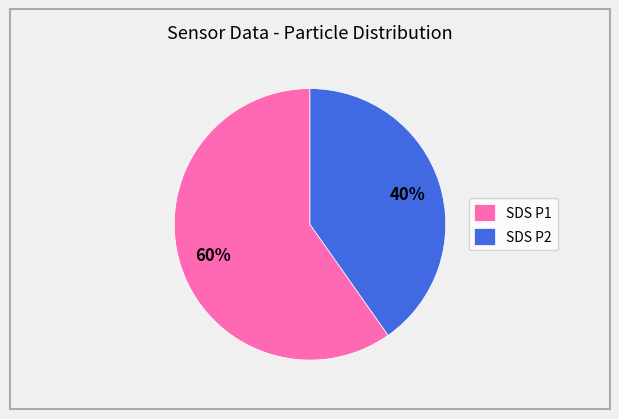

Is it true that SDS P1 is 49% of the pie?

False